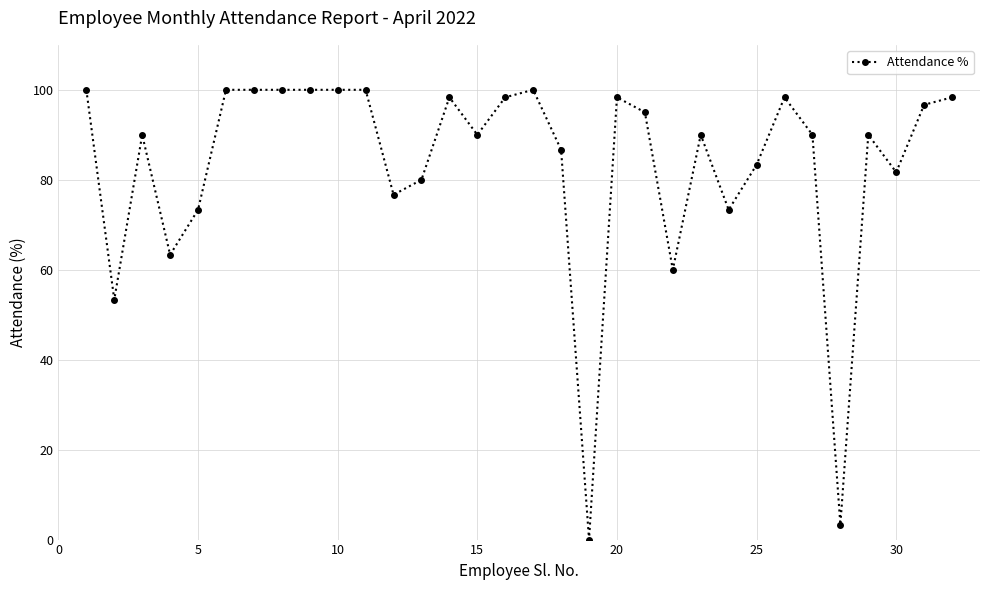

True or false: there are more than 2 points higher than both neighbors.

True